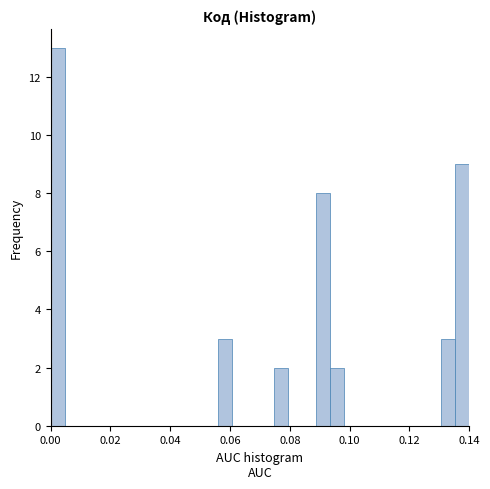

Read against the x-axis, roughly where is the centre of the tallest bar?

0.002